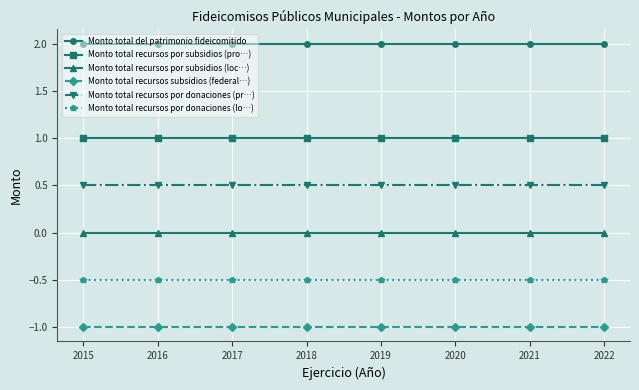

What are all the series names shown in the legend?

Monto total del patrimonio fideicomitido, Monto total recursos por subsidios (pro…), Monto total recursos por subsidios (loc…), Monto total recursos subsidios (federal…), Monto total recursos por donaciones (pr…), Monto total recursos por donaciones (lo…)